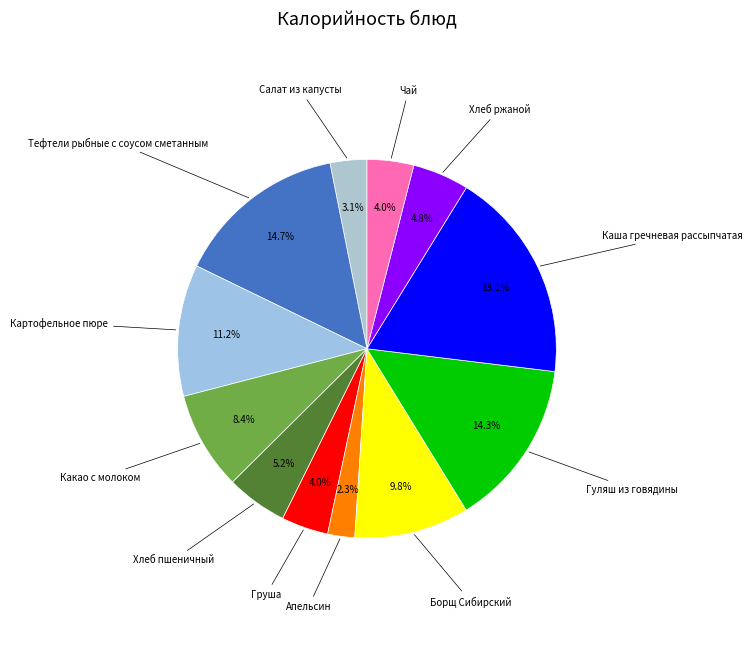

The Чай slice represents 4% of the pie. True or false?

True